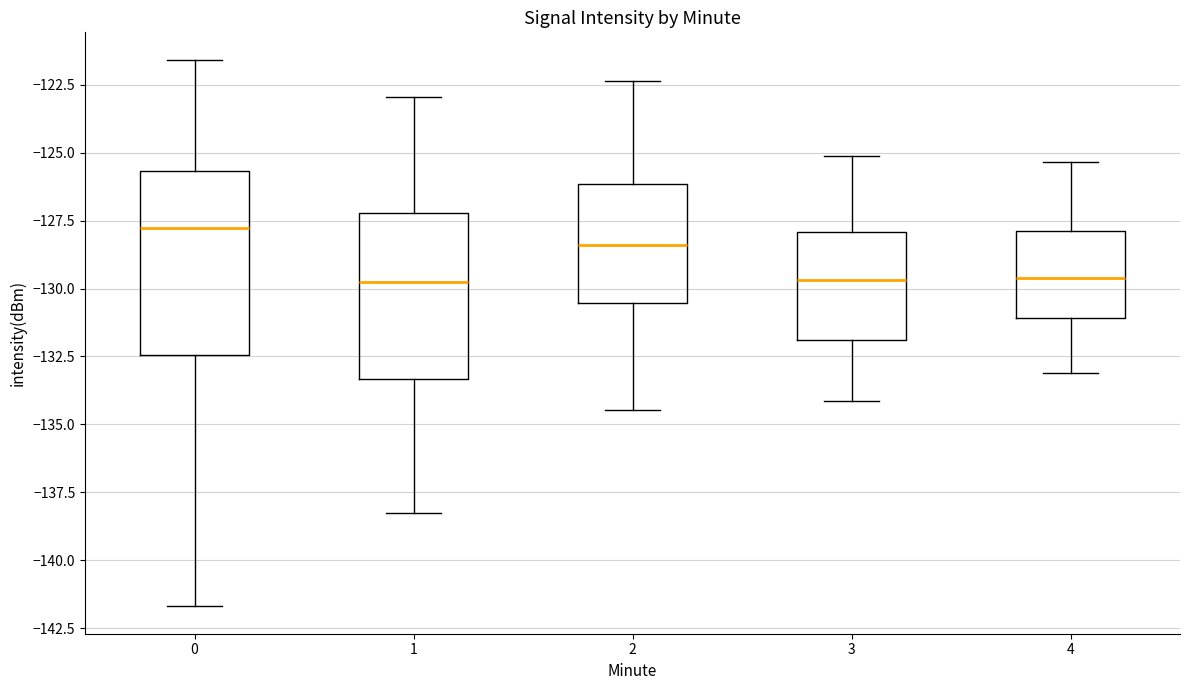

Comparing the boxes themselves (not the whiskers), which one is the tallest?

0